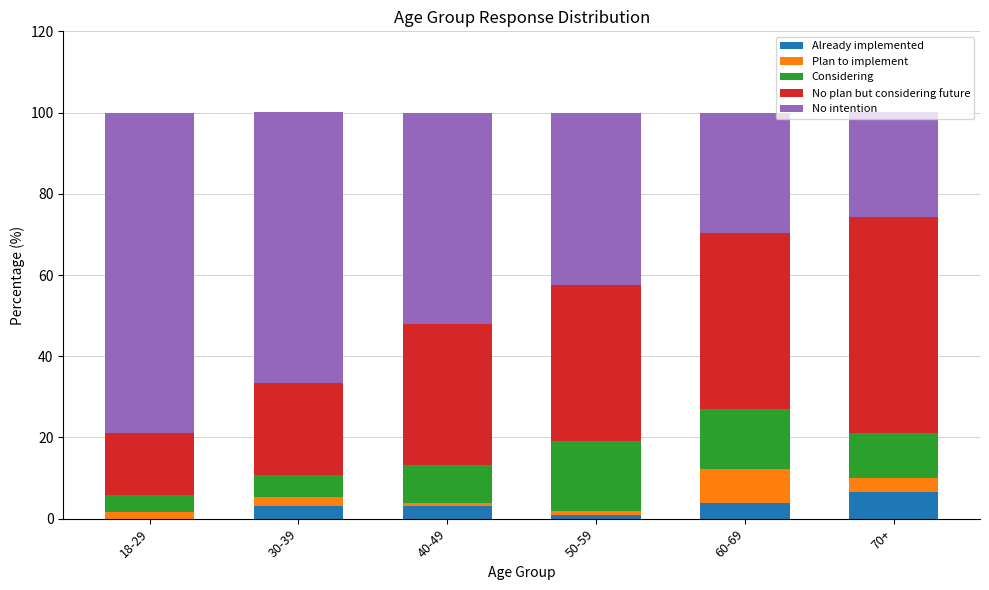

What is the approximate value of Already implemented at 70+?

6.6